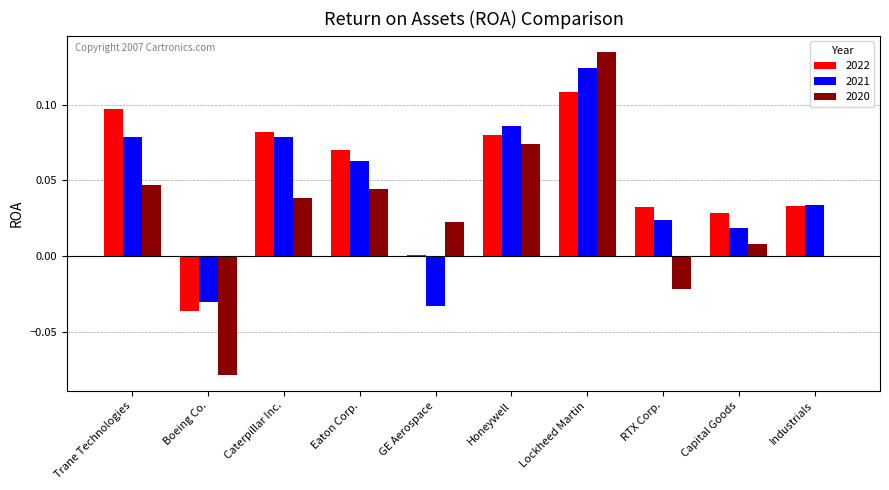

How many series are shown in this chart?

3